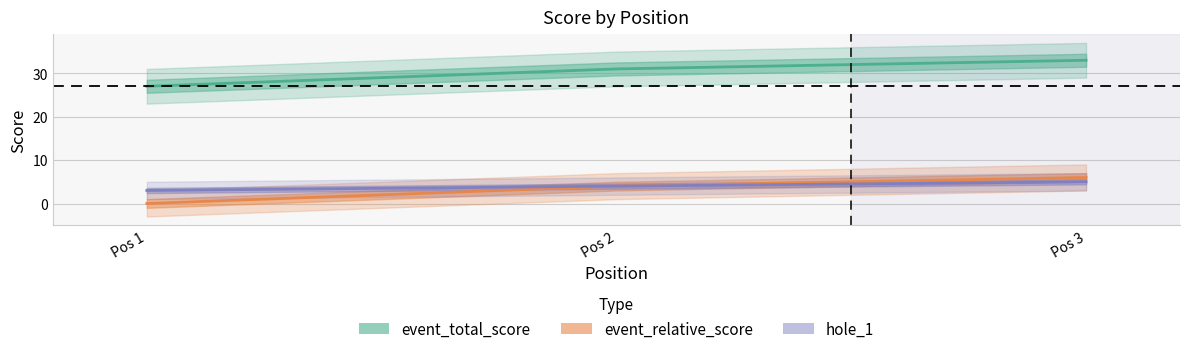

Does the chart display data point markers on the line(s)?

No